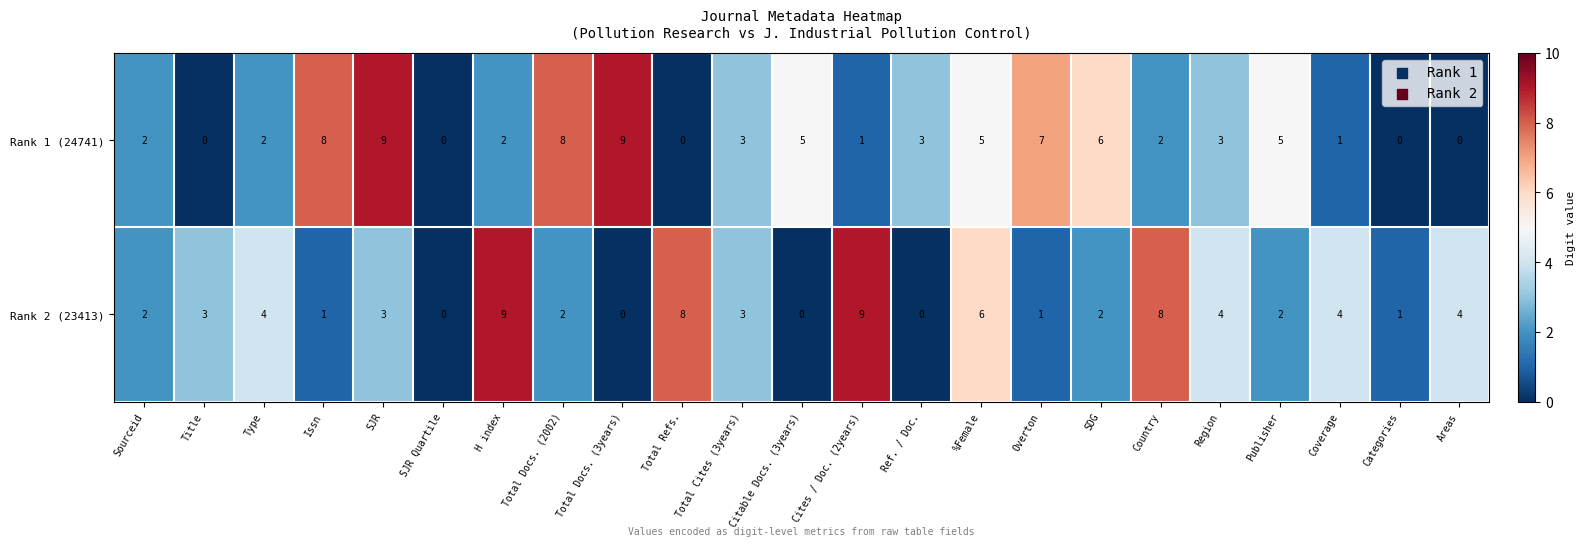

What is the difference between the second highest and minimum values in the Rank 1 (24741) series?

9